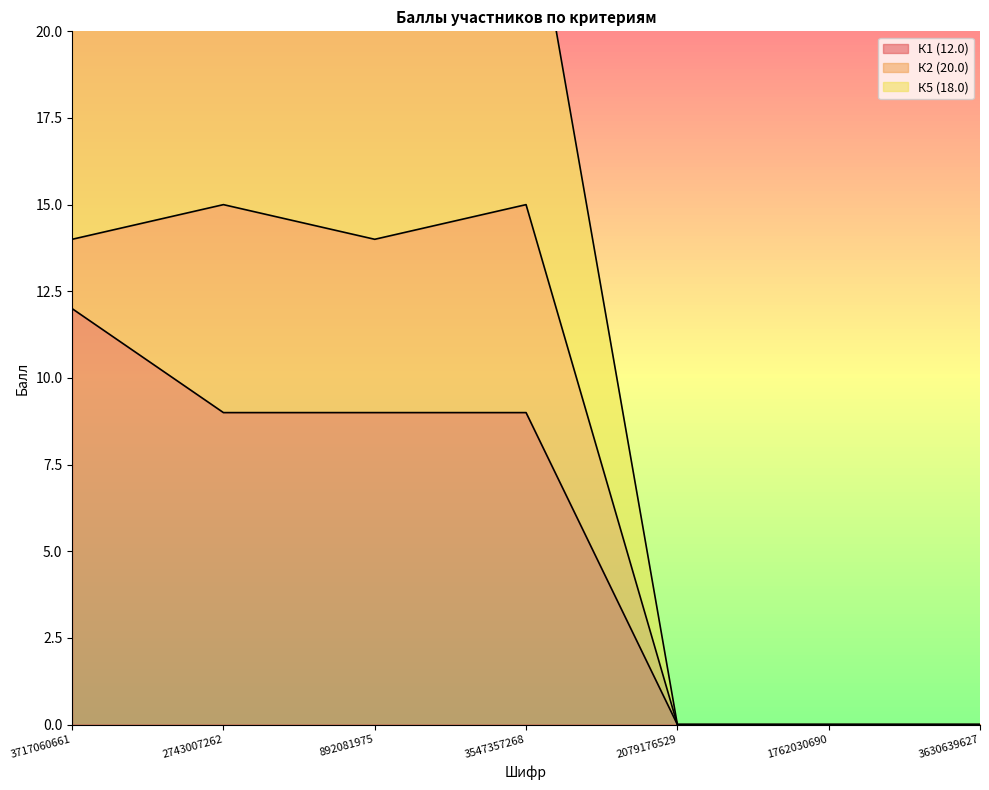

Read the К1 (12.0) value at 892081975.

9